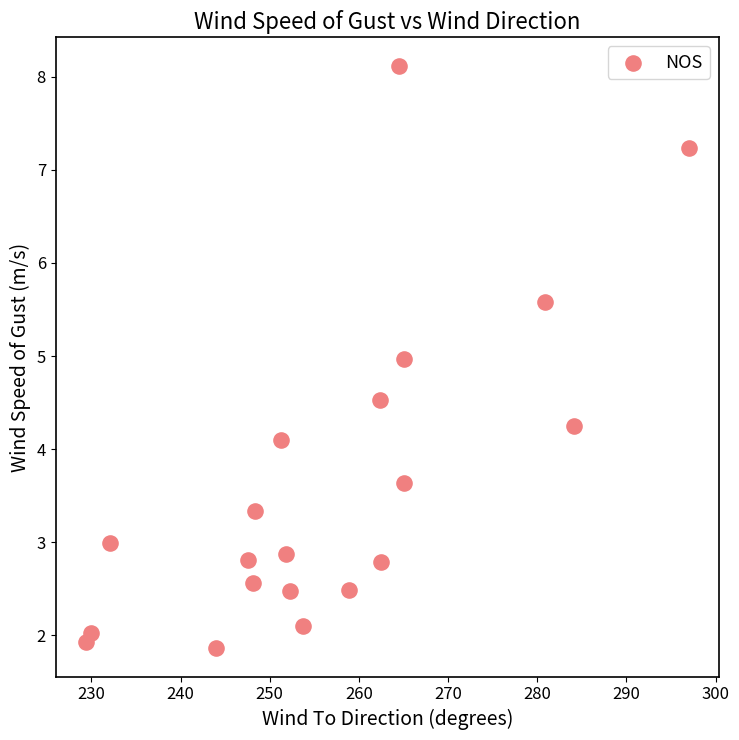

What Y value in the scatter plot is closest to 4?

4.1